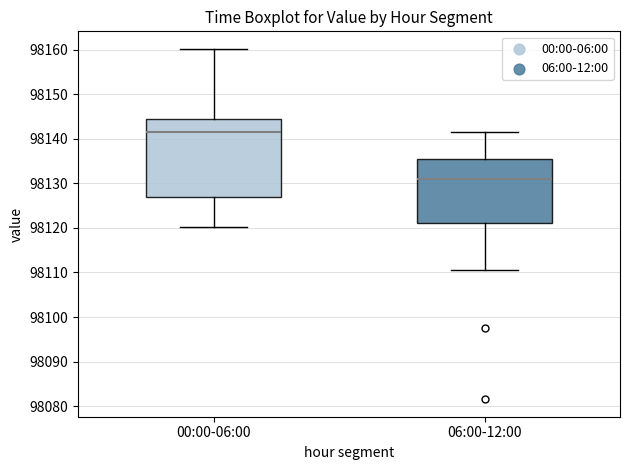

Reading left to right, read every box against the y-axis: the position of its median line, the range the box covers, and the ends of its whiskers. The values are not printed on the chart, so give them approximately, as read against the axis.

00:00-06:00: median 98142, box 98127 to 98145, whiskers 98120 to 98160
06:00-12:00: median 98131, box 98121 to 98135, whiskers 98111 to 98141